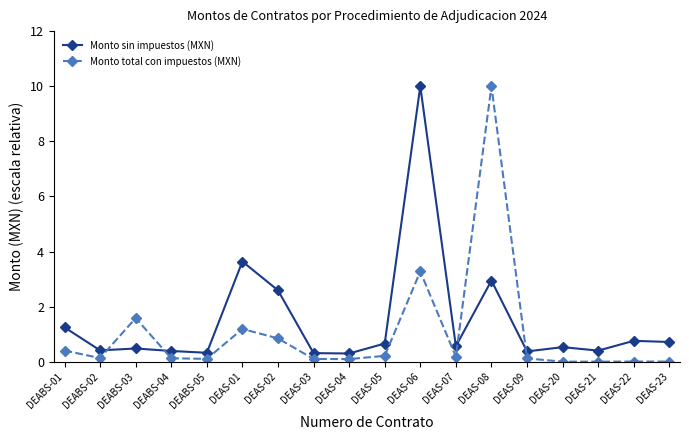

What position from the left is DEAS-07?

12